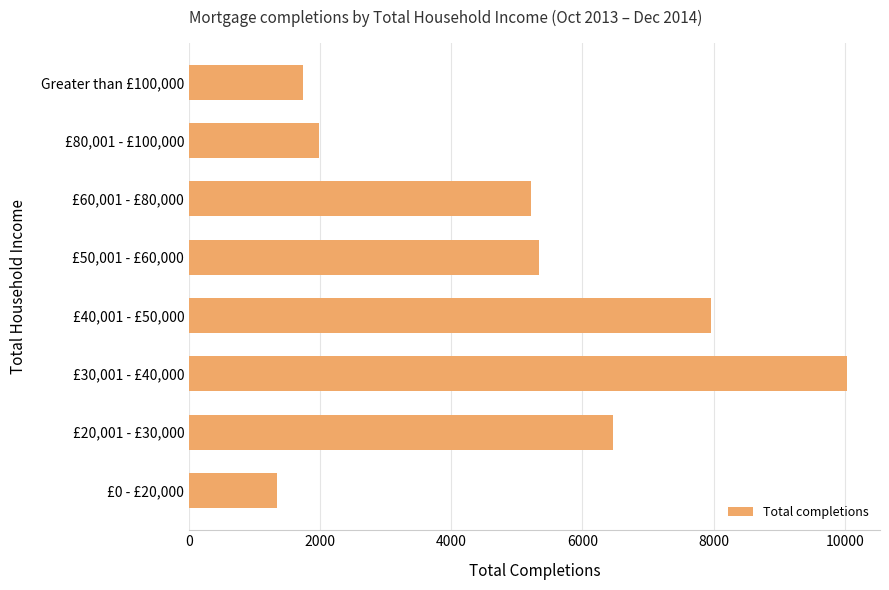

What is the difference between the second highest and second lowest values?

6218